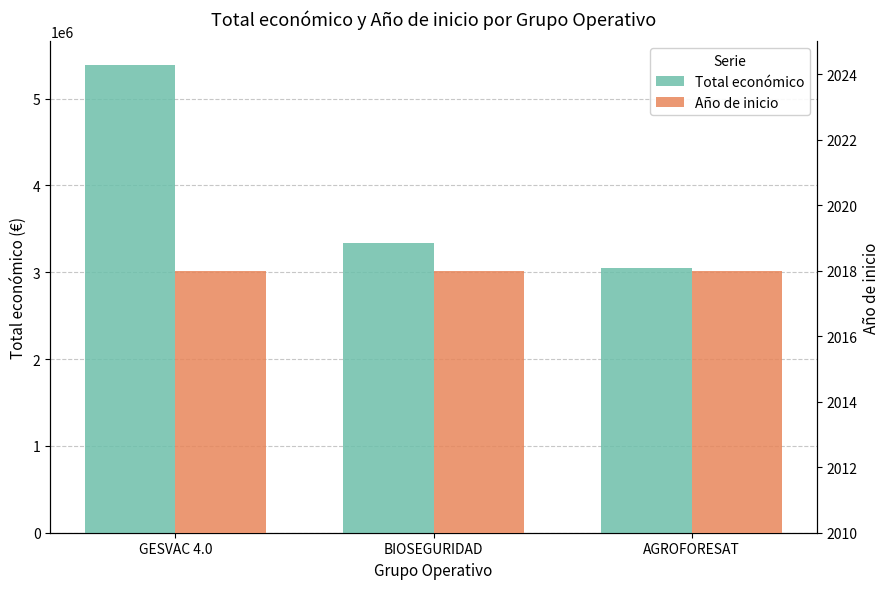

What are all the series names shown in the legend?

Total económico, Año de inicio